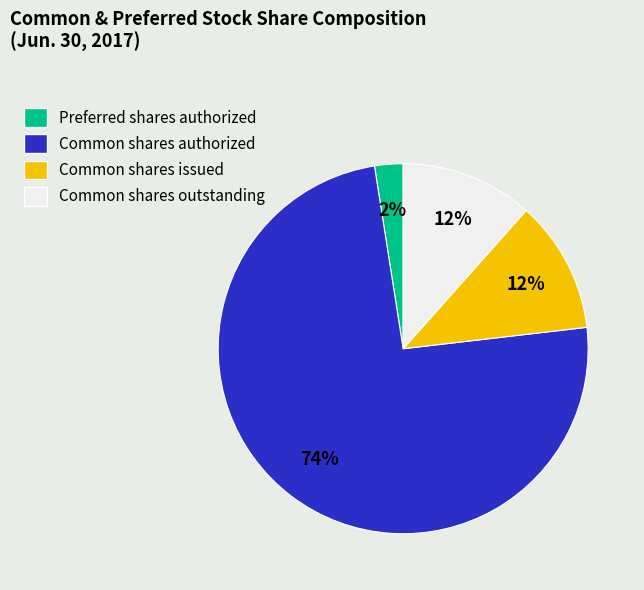

Which category has the smallest portion of the pie?

Preferred shares authorized